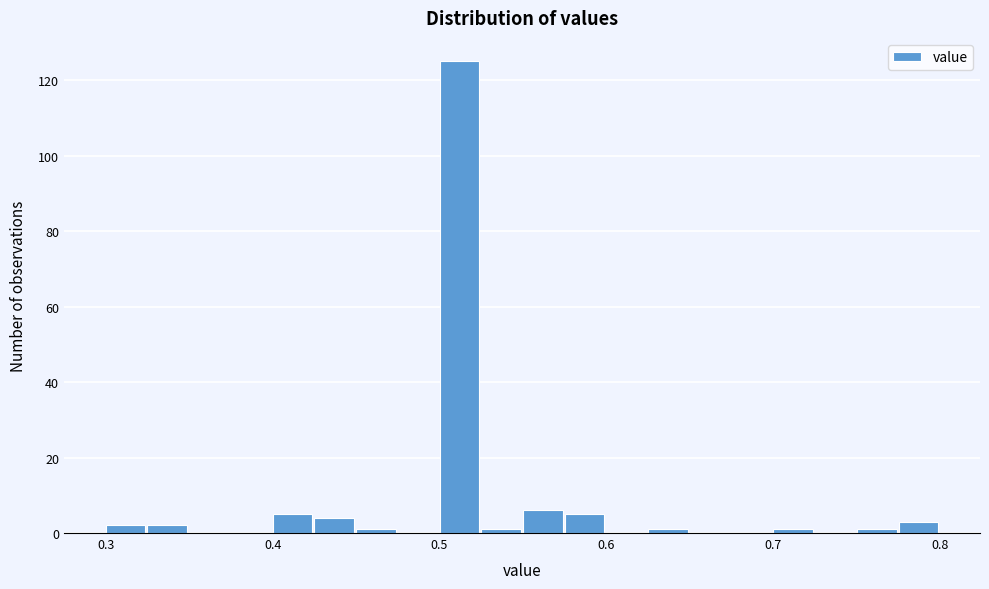

Read against the x-axis, roughly where is the centre of the tallest bar?

0.51